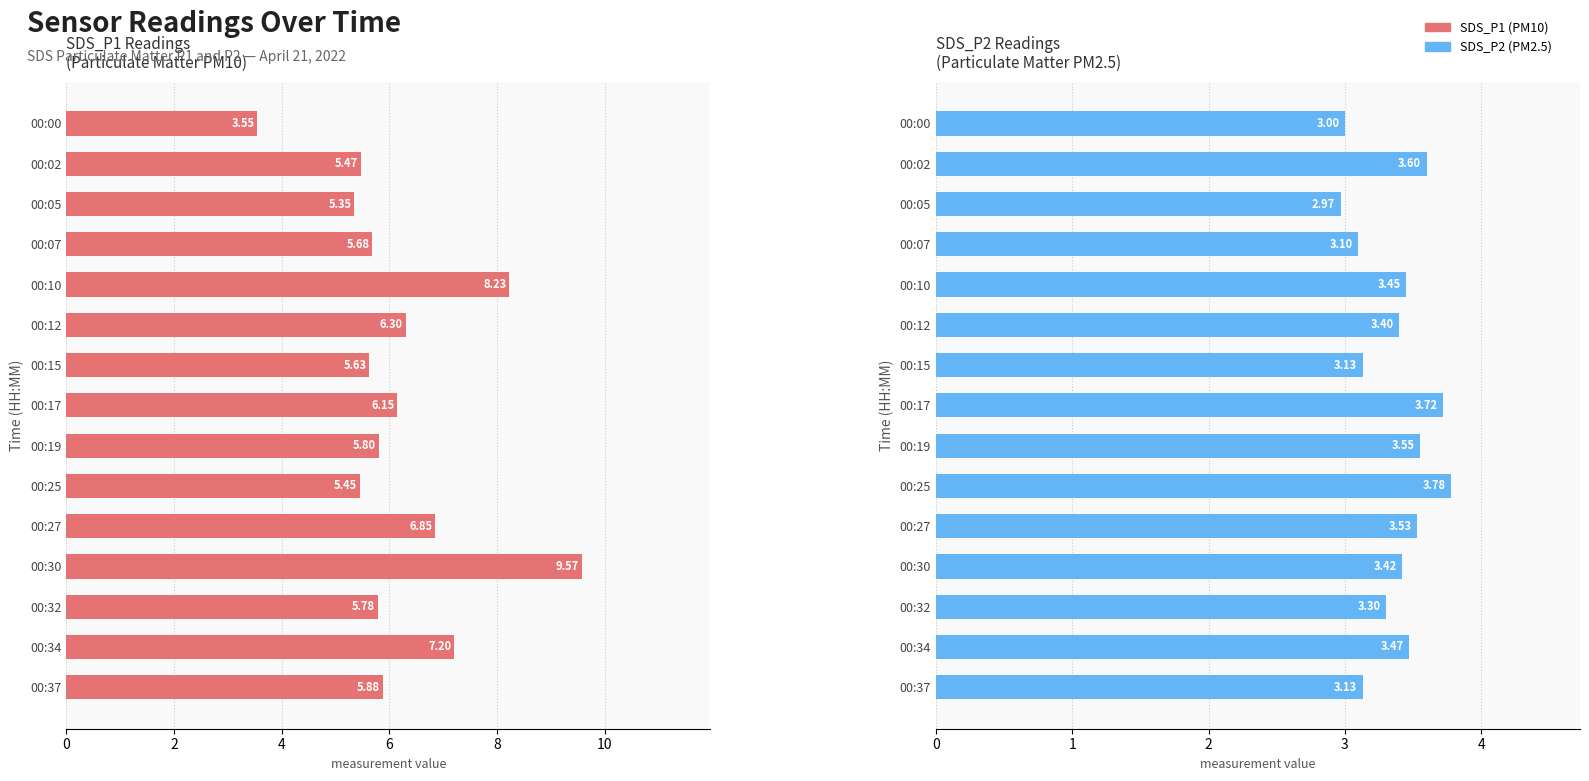

What is the lowest value of the SDS_P2 series?

3.0